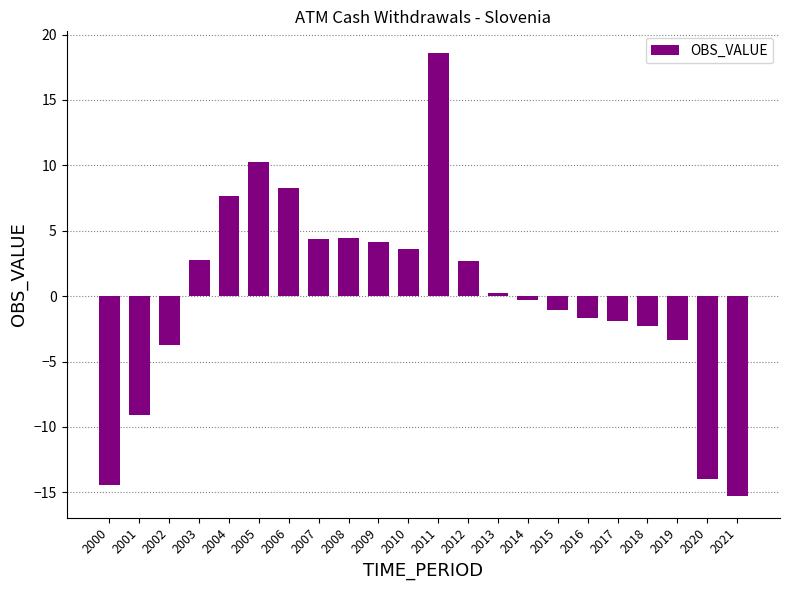

What is the value of the 12th bar from the left?

18.6